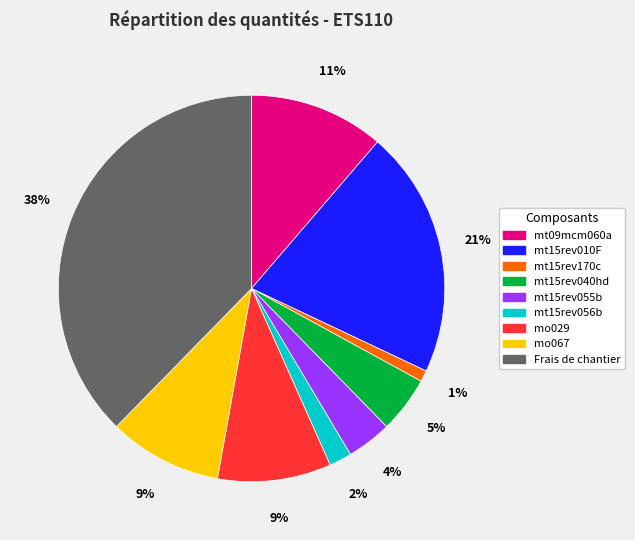

Is mt15rev010F the majority of the pie?

No